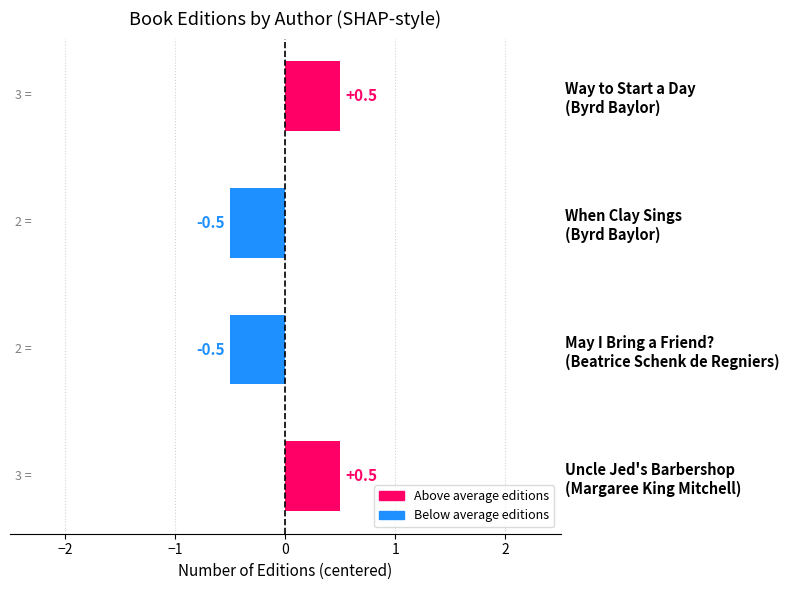

What position from the left is May I Bring a Friend? (Beatrice Schenk de Regniers)?

2